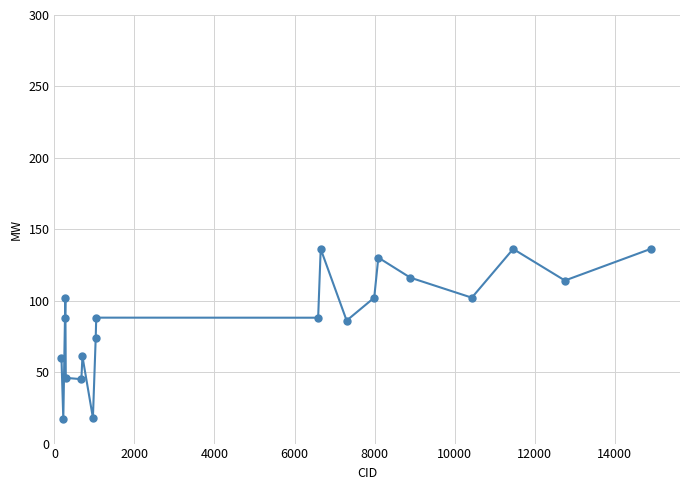

How many lines are shown in the chart?

1